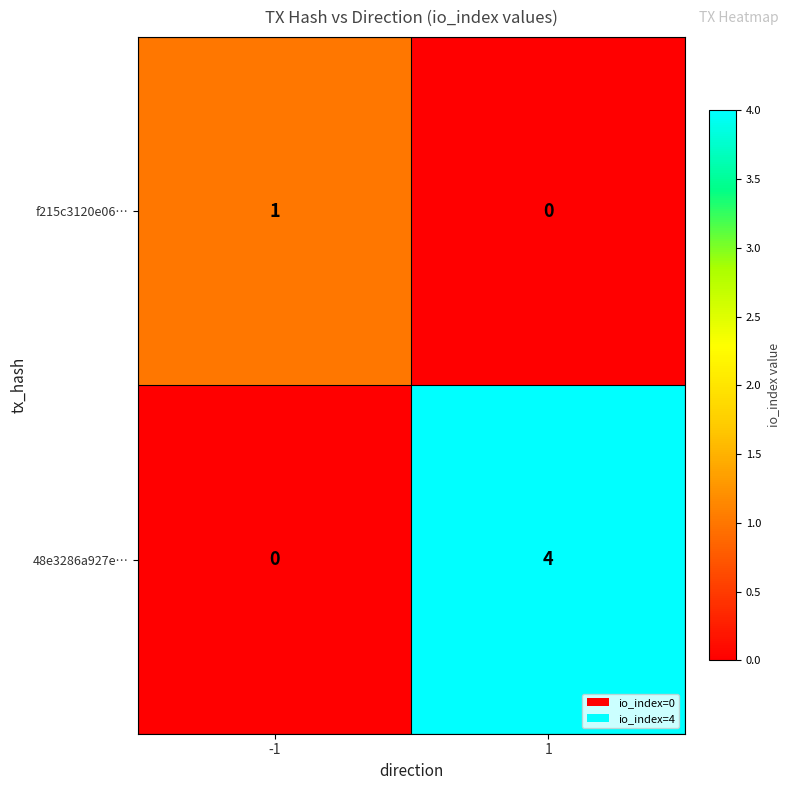

Reading right to left, extract all data points from this chart.

f215c3120e06…: 0	1
48e3286a927e…: 4	0